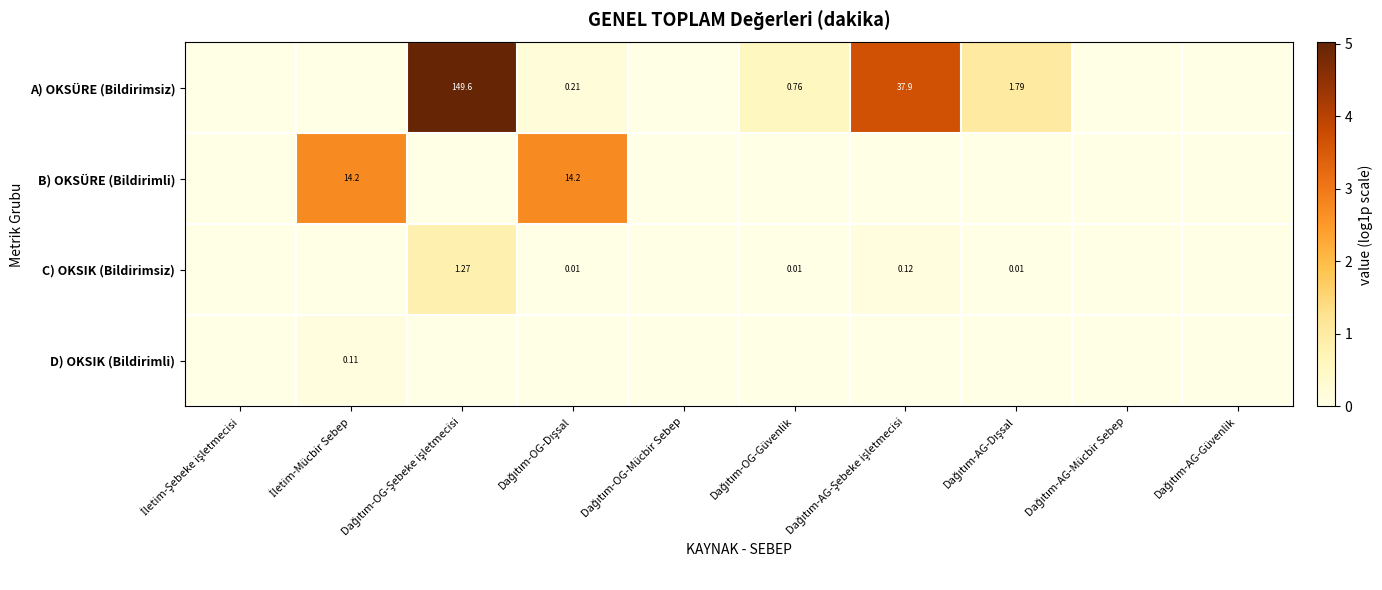

Which series has the largest range (max minus min)?

A) OKSÜRE (Bildirimsiz)